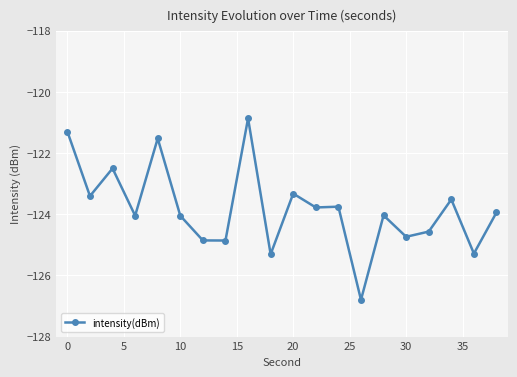

What is the difference between the maximum and minimum values?

5.9